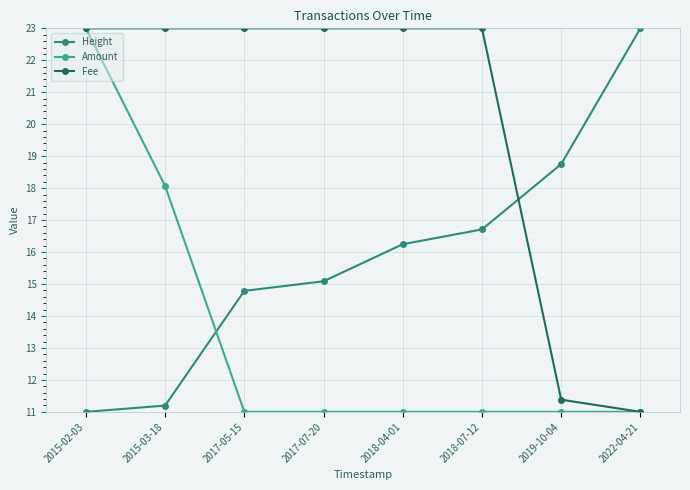

True or false: Amount has a value of 11.0 at 2022-04-21.

True